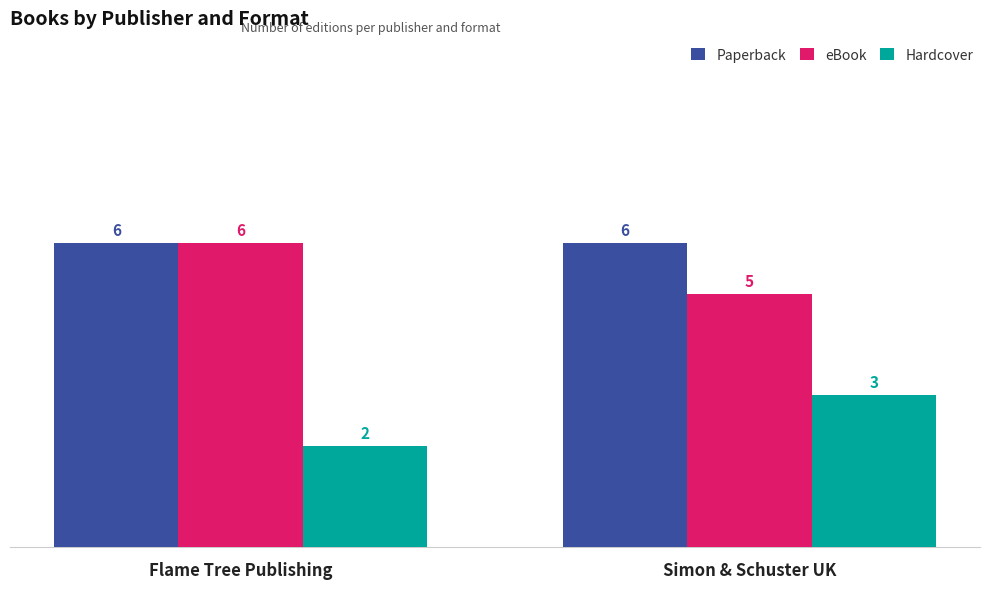

Read the Paperback value at Flame Tree Publishing.

6